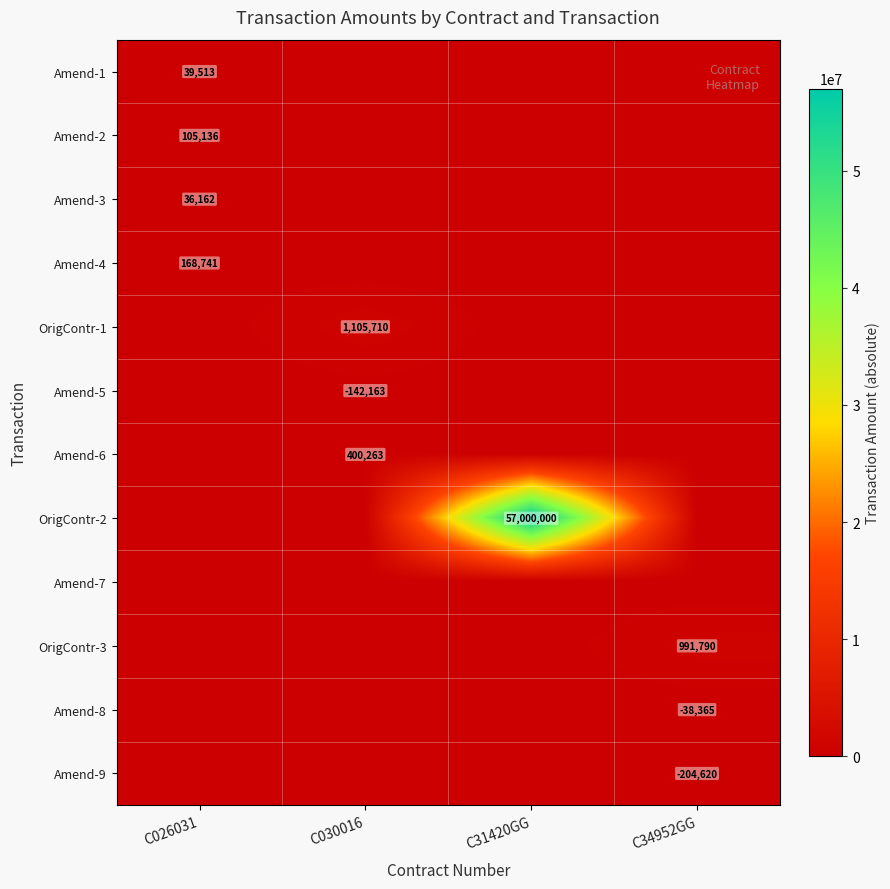

Is it true that OrigContr-1 equals 1105710 at C030016?

True